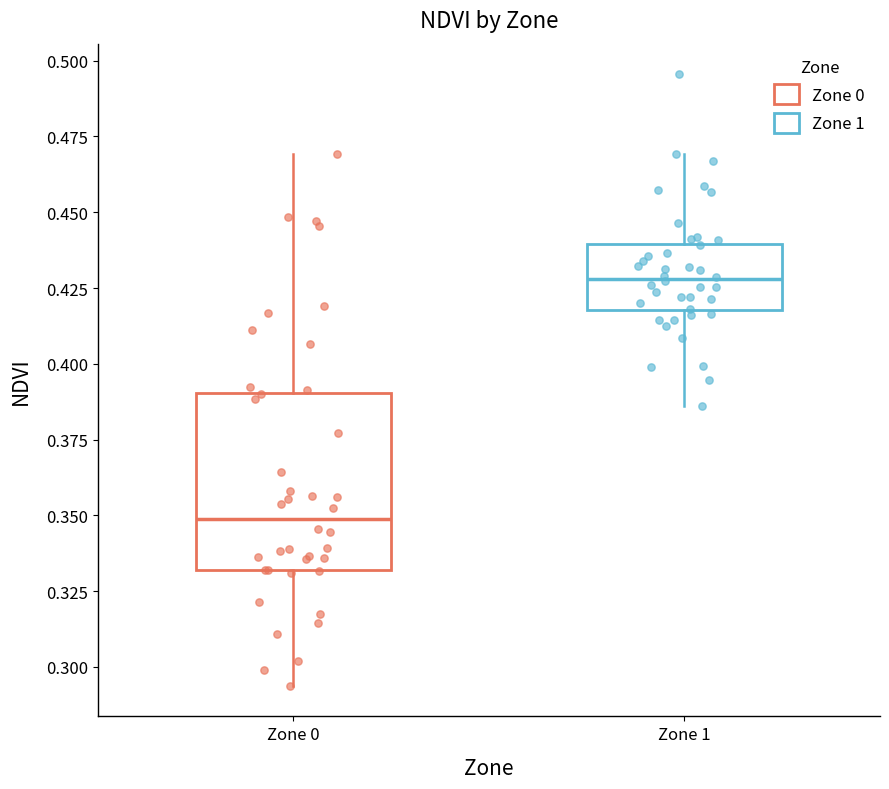

Where is the upper edge of the box for Zone 0 on the y-axis? The values are not printed on the chart, so give them approximately, as read against the axis.

0.390